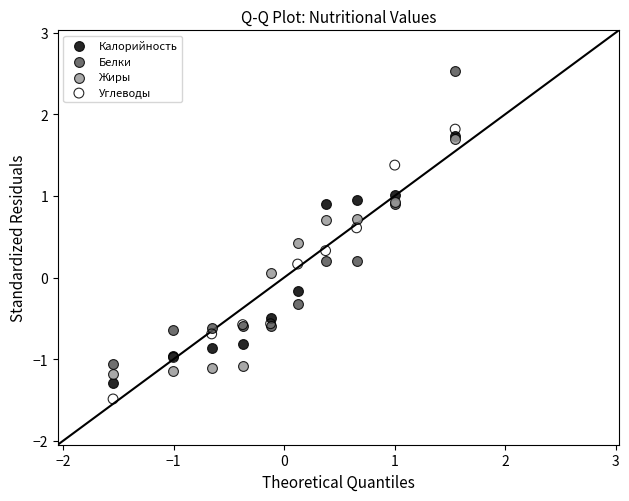

What are all the series names shown in the legend?

Калорийность, Белки, Жиры, Углеводы